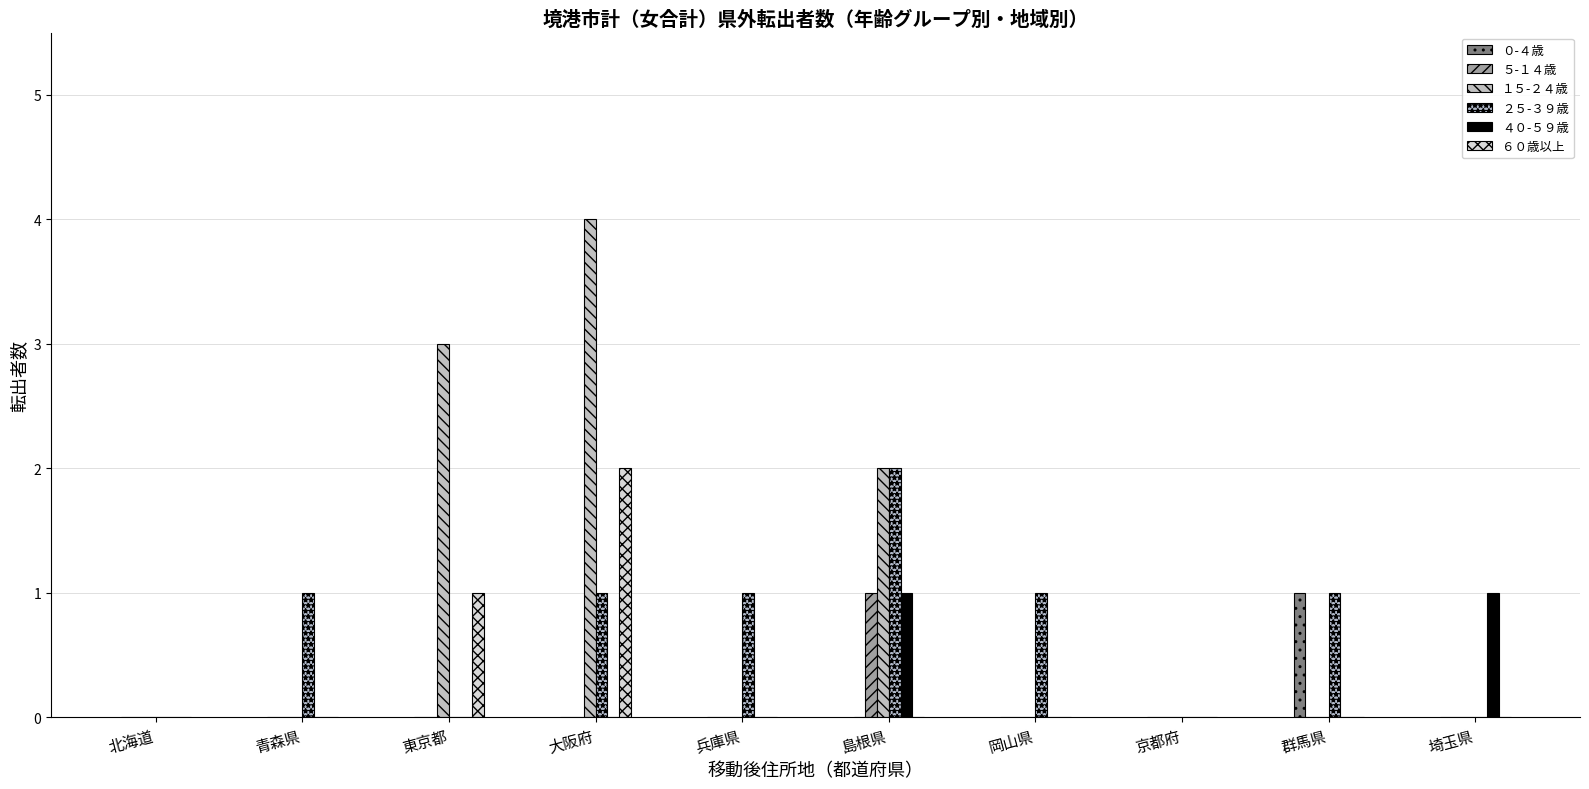

The ５-１４歳 series shows 0 at 東京都. True or false?

True